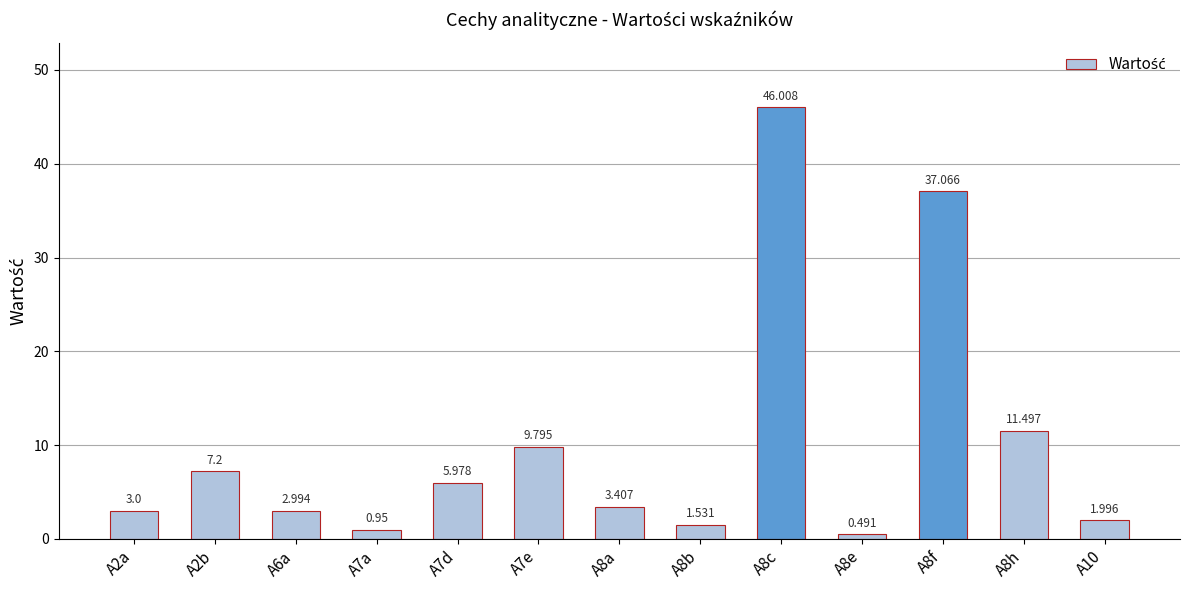

List the labels in order of value, largest first.

A8c, A8f, A8h, A7e, A2b, A7d, A8a, A2a, A6a, A10, A8b, A7a, A8e